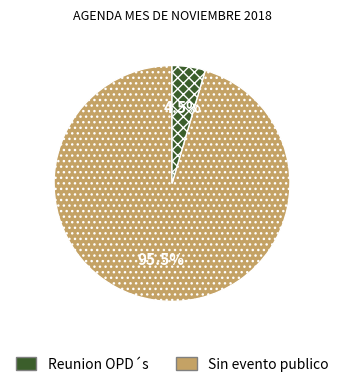

Does any single category account for the majority?

Yes